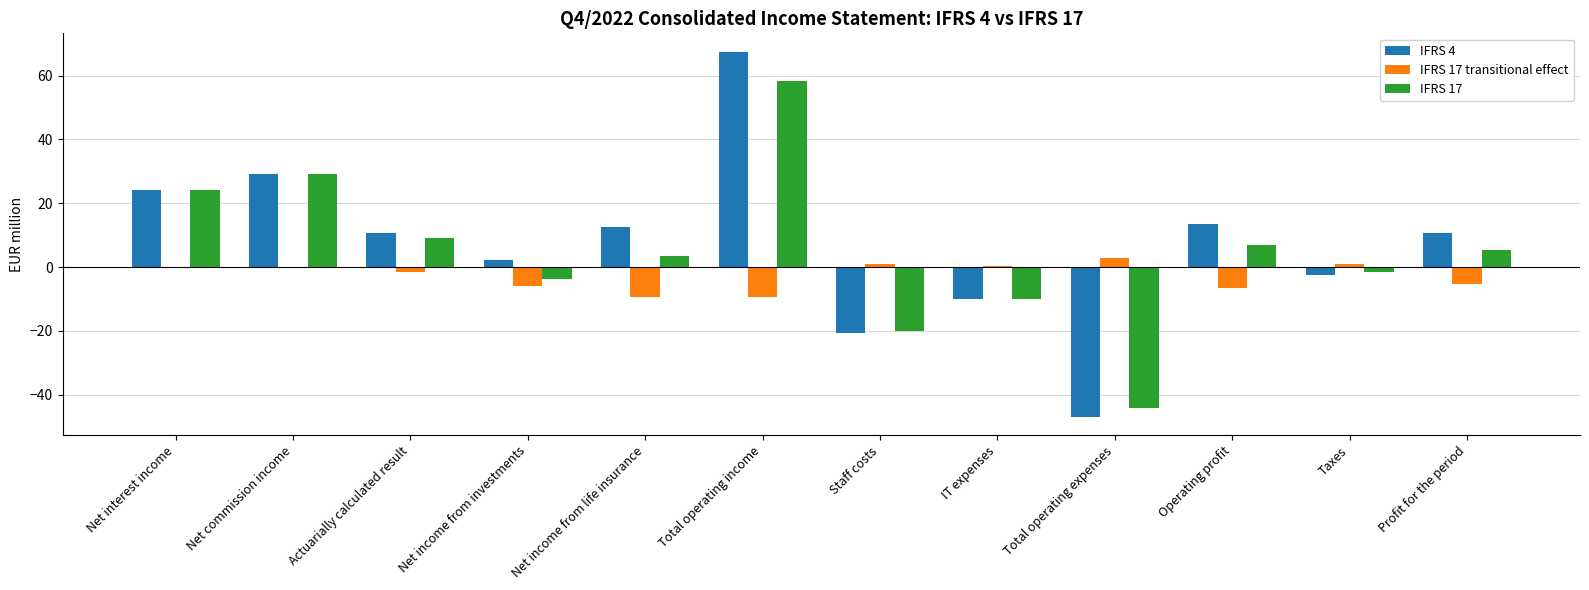

What is the highest value of the IFRS 4 series?

67.5